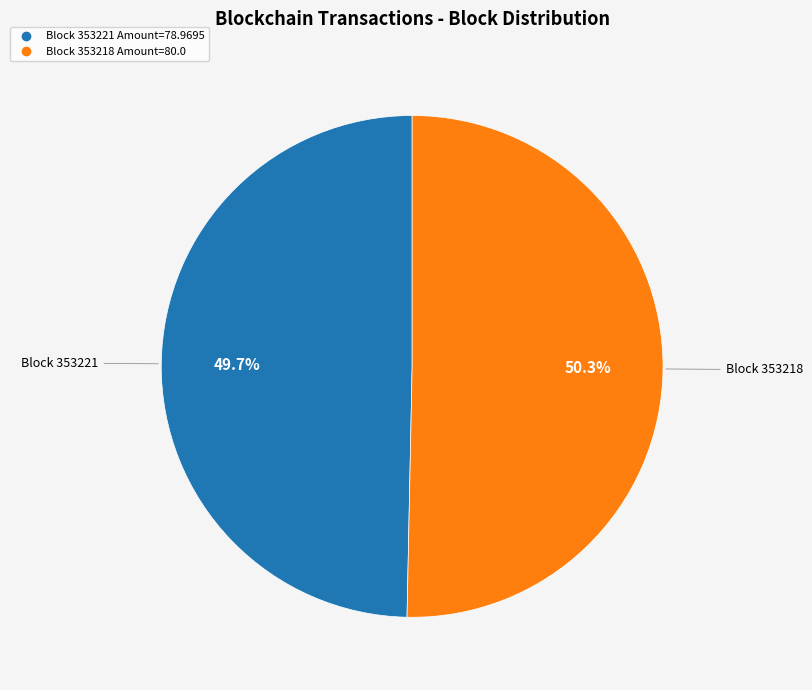

Does any single category account for the majority?

Yes